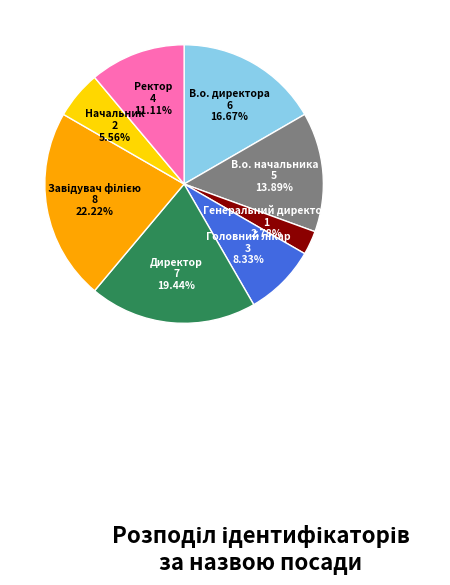

Is there a majority slice in this chart?

No